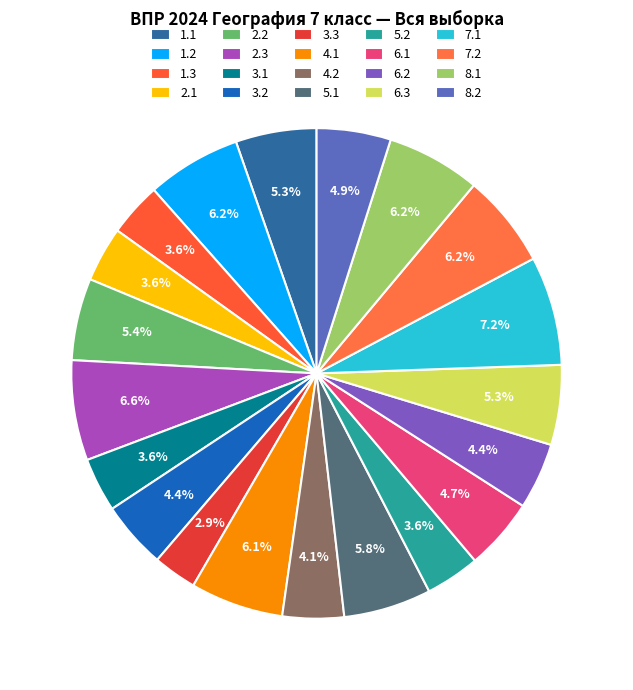

True or false: 4.1 accounts for 6% of the total.

True